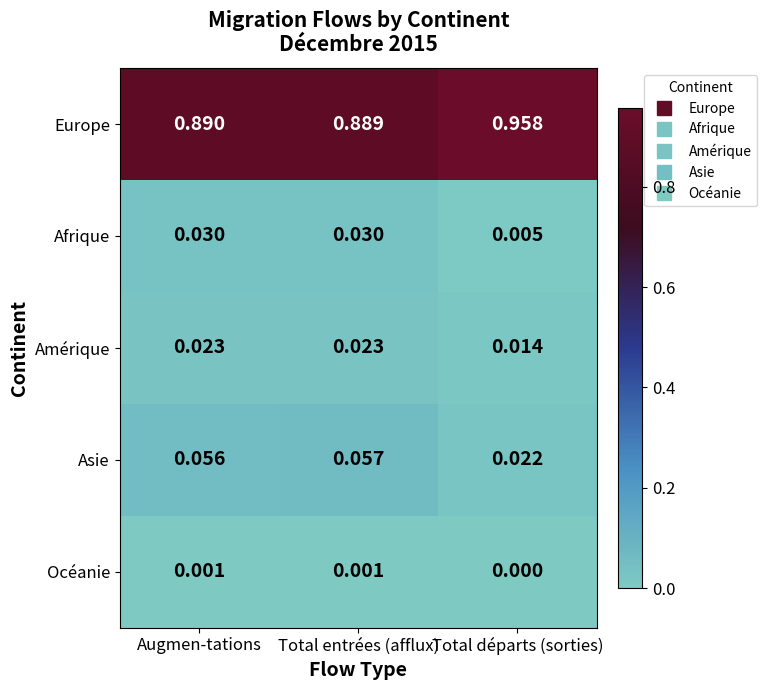

At which category does the chart reach its minimum across all series?

Total départs (sorties)